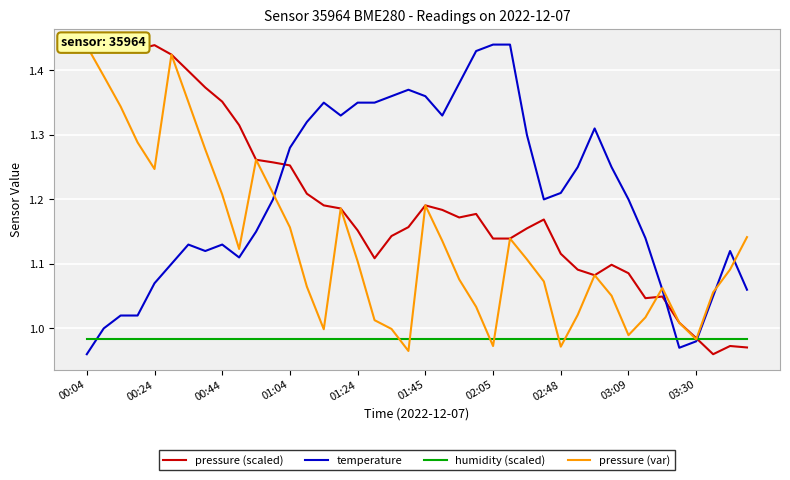

How many data points in temperature are less than 1?

3